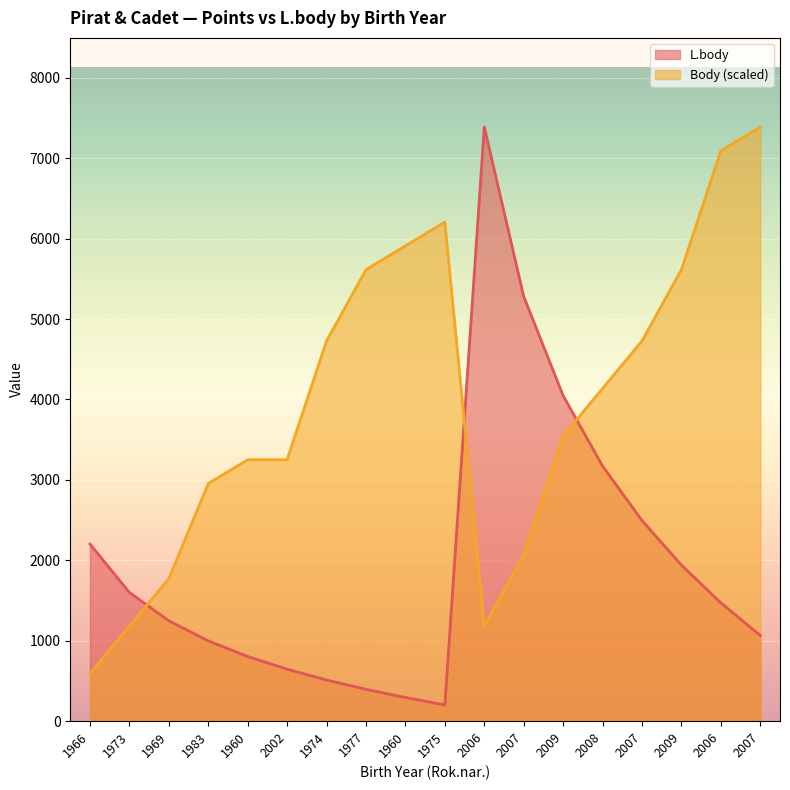

True or false: Body has a value of 2468.5 at 2009.

False